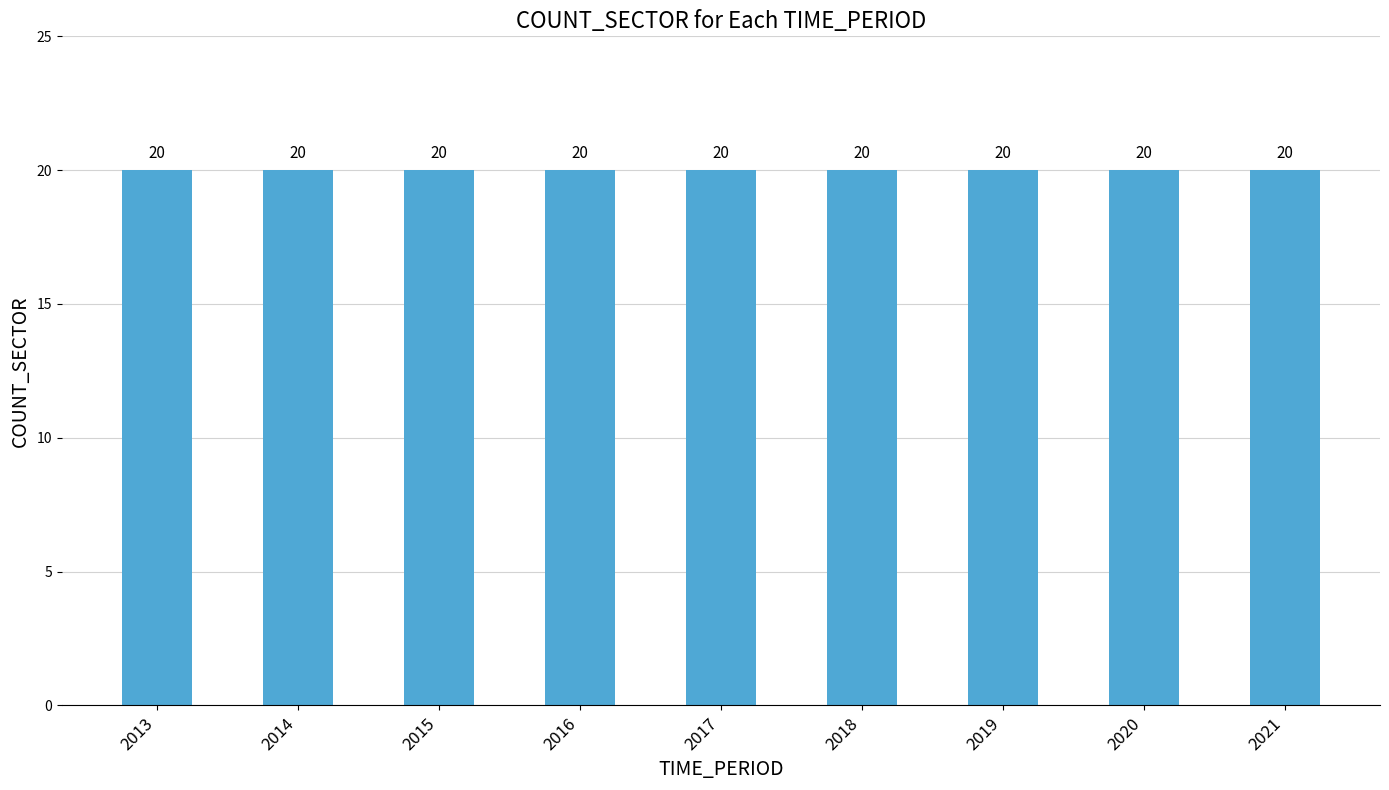

What is the value of the COUNT_SECTOR bar at the 3rd from the left?

20